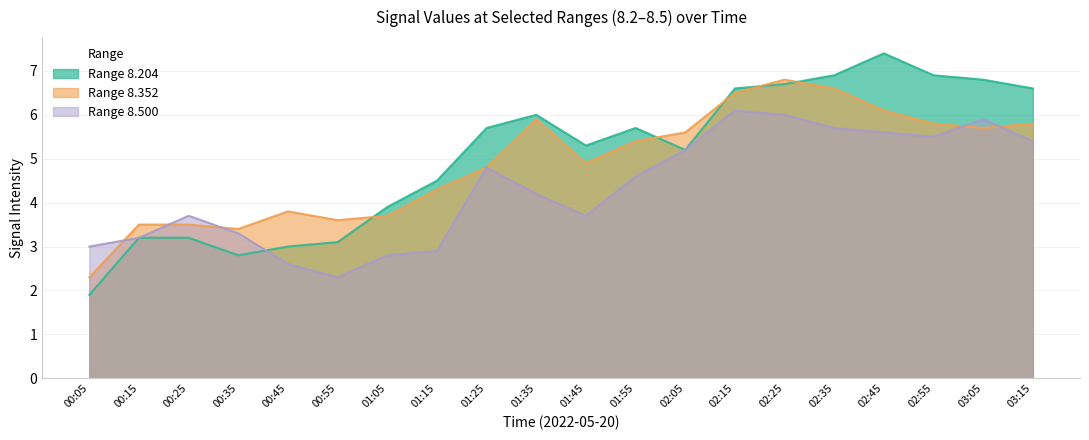

Where does the Range 8.204 series first go above 5?

01:25